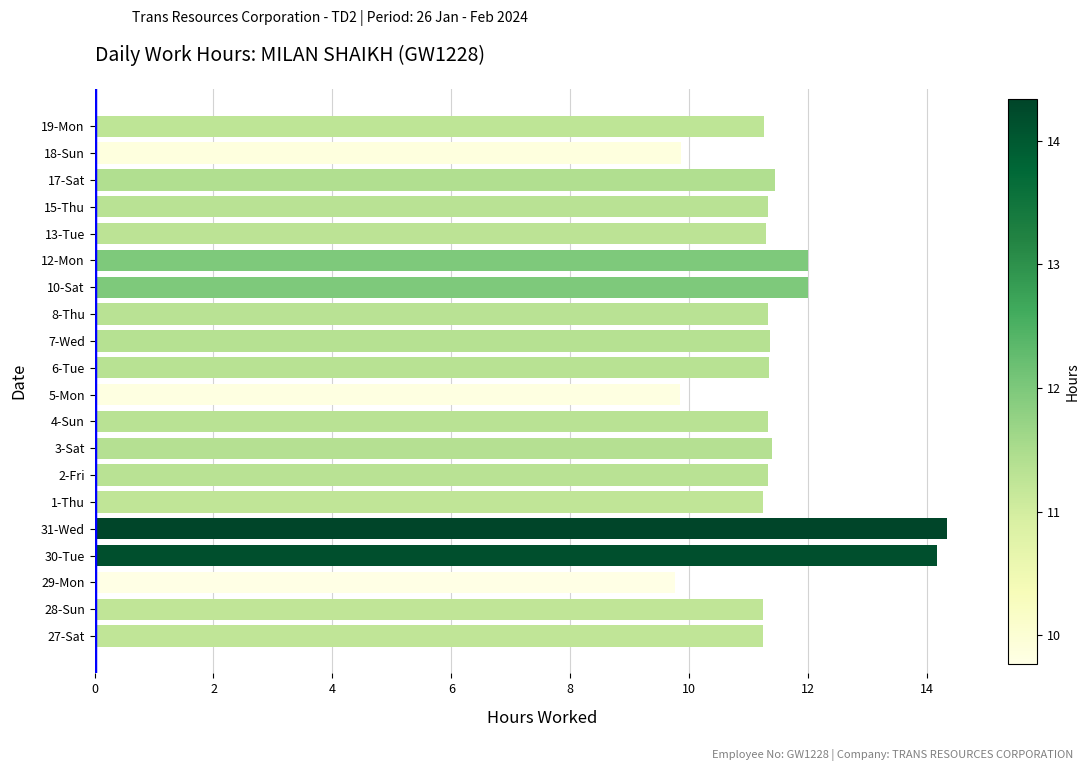

What is the sum of all values?

229.1